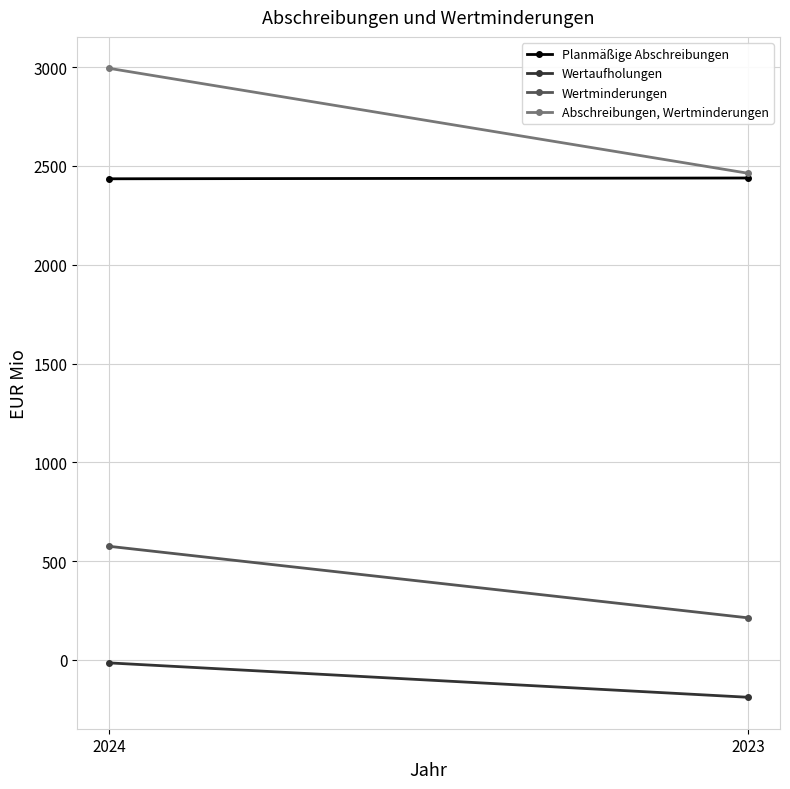

Which label corresponds to the largest value in the chart?

2024